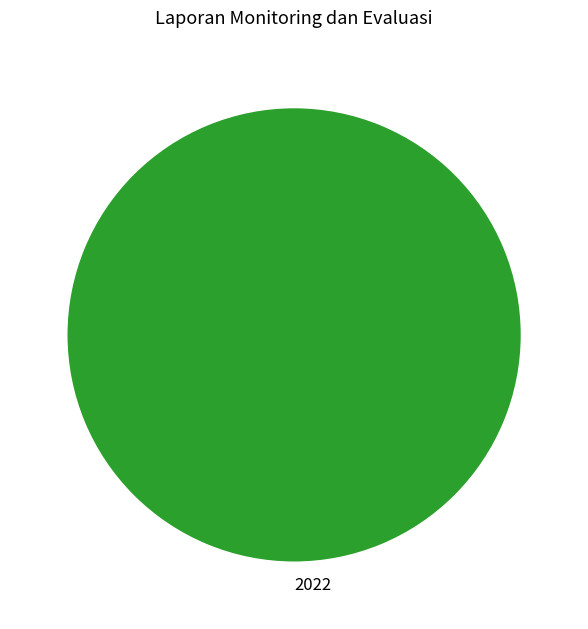

Rank the categories by value from highest to lowest.

2022